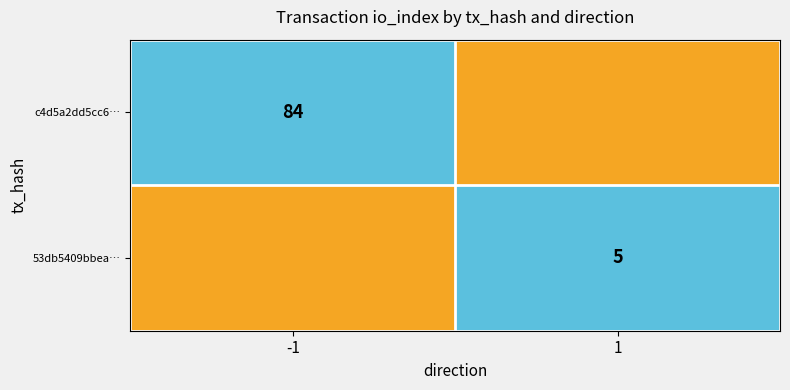

The c4d5a2dd5cc6… series shows 57 at -1. True or false?

False